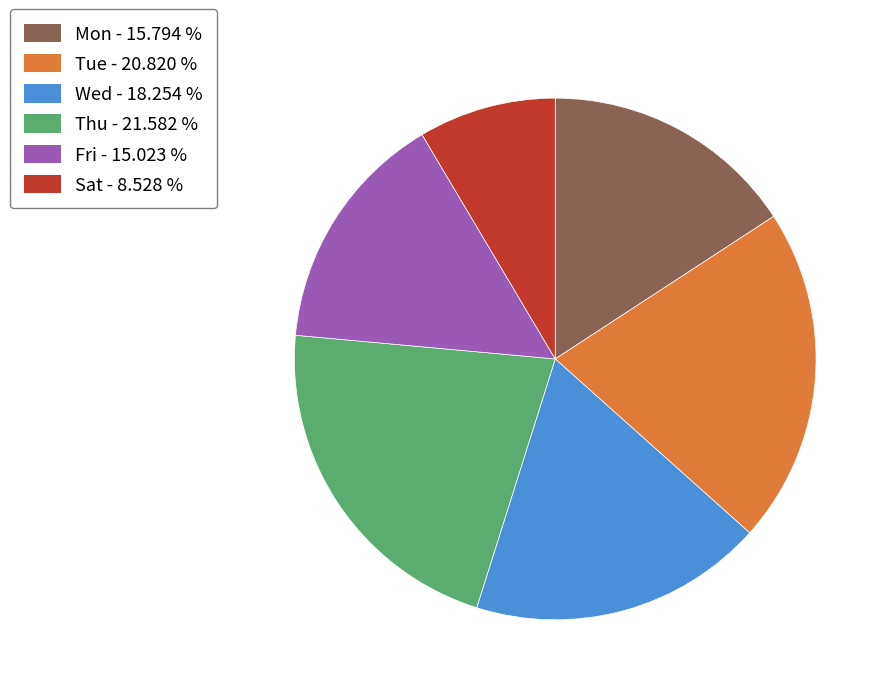

Does Sat - 8.528 % represent more than half of the total?

No